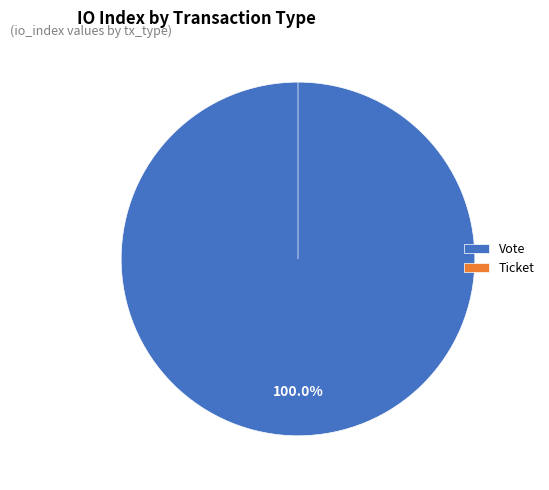

How many slices are in this pie chart?

2